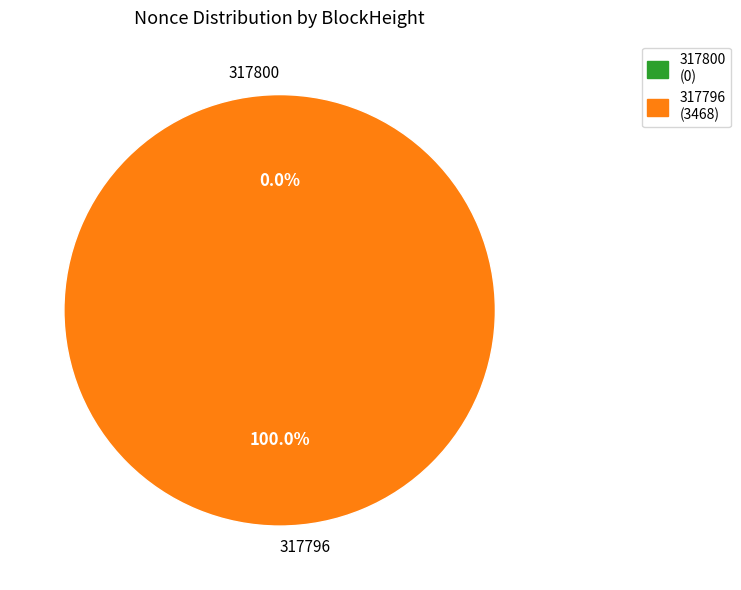

Count the number of slices in the pie.

2